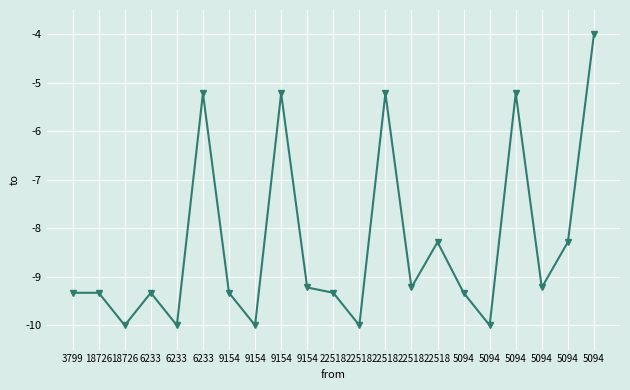

What is the sum of the values at 5094 and 9154?

-18.4